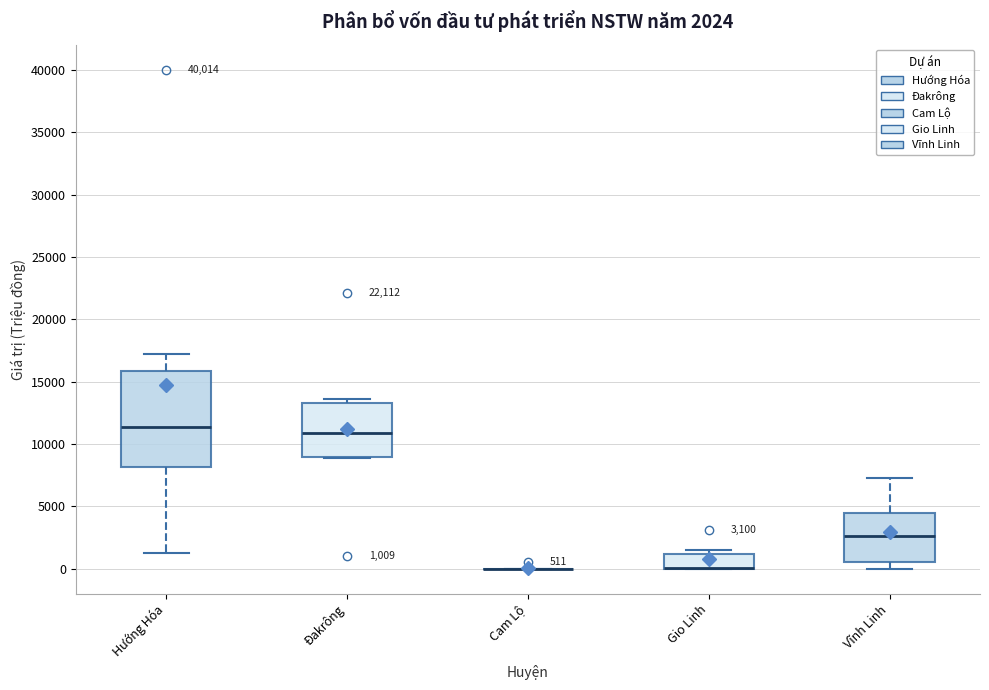

Comparing the boxes themselves (not the whiskers), which one is the tallest?

Hướng Hóa